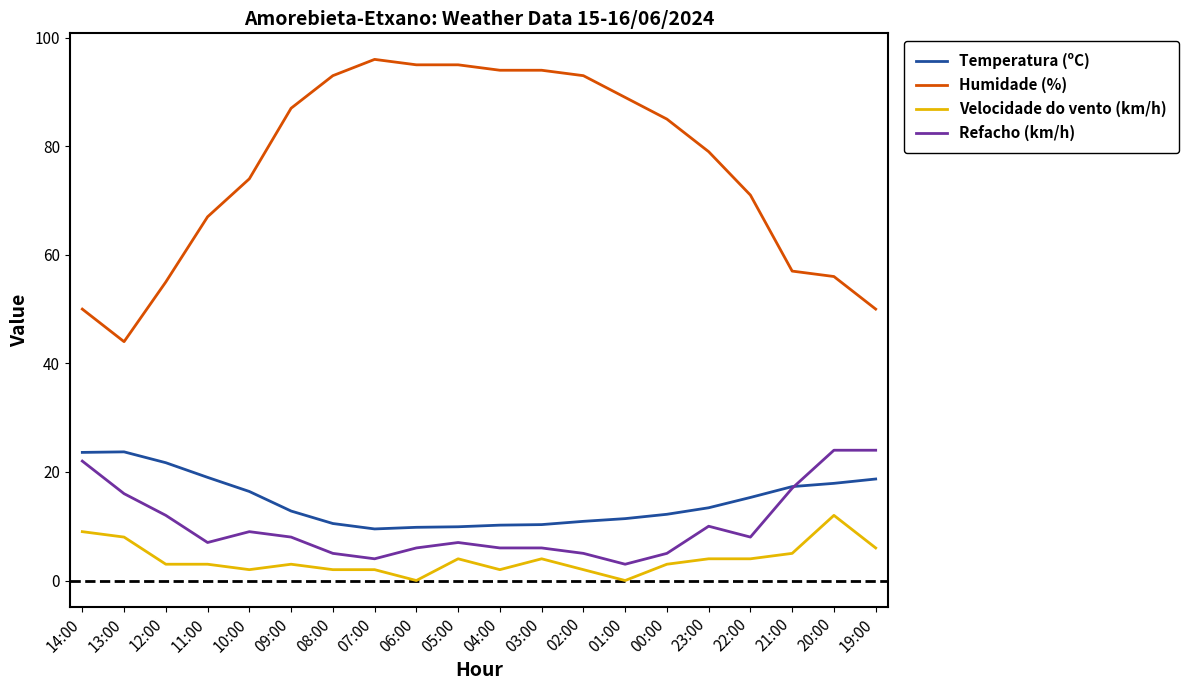

What position from the left is 01:00?

14